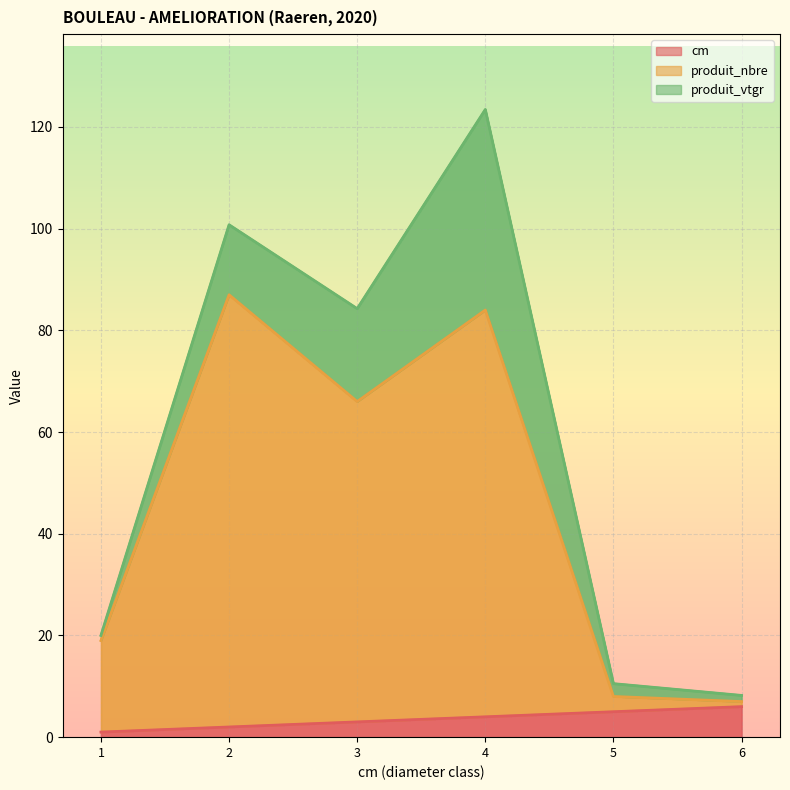

Where is the first local minimum for produit_nbre?

3